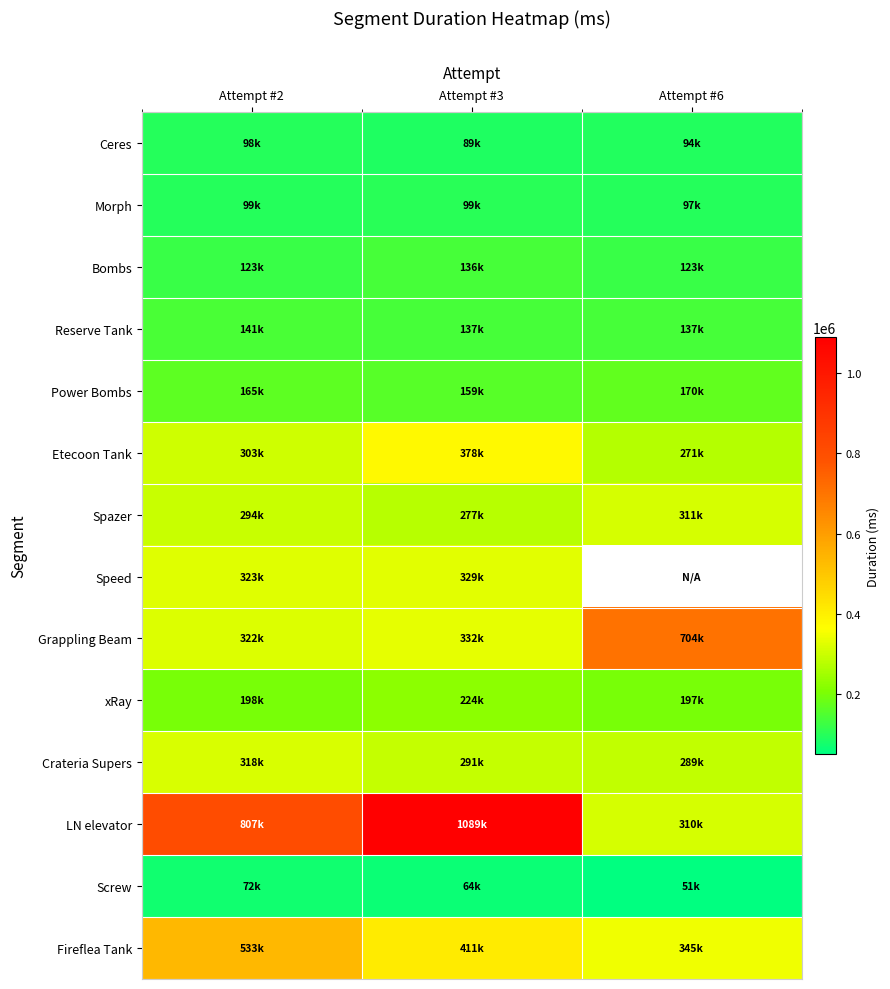

Count the number of categories in the chart.

3